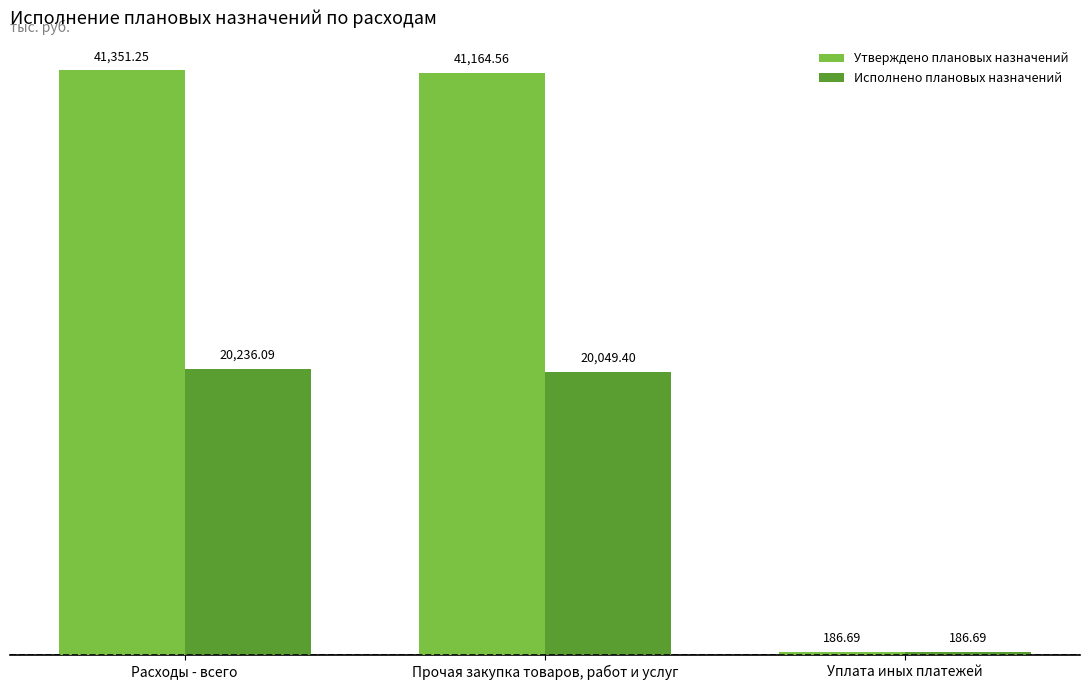

Is it true that Утверждено плановых назначений equals 186.7 at Уплата иных платежей?

True